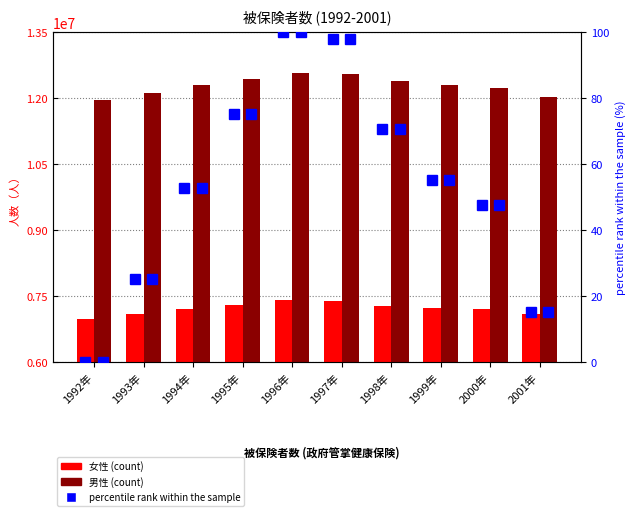

What are all the series names shown in the legend?

女性, 男性, percentile rank within the sample